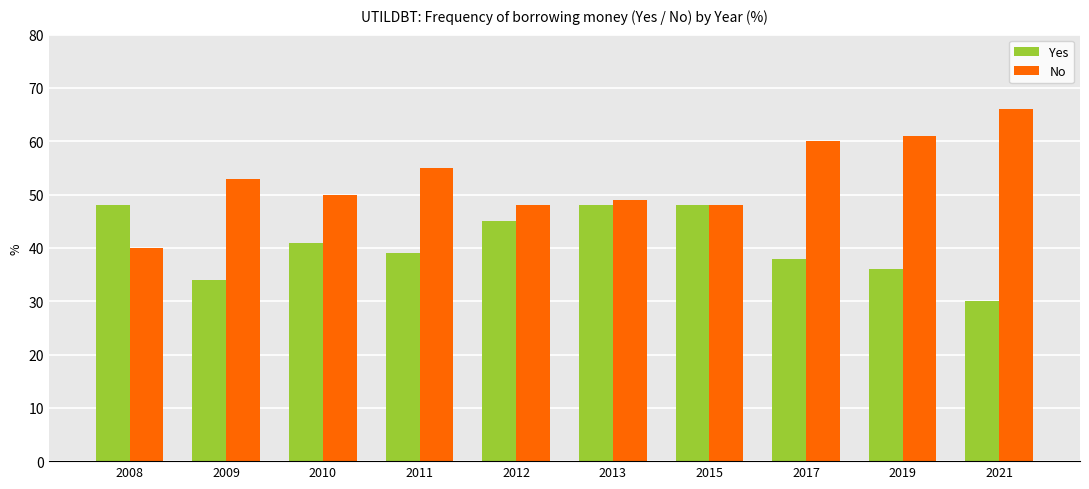

True or false: Yes has a value of 10 at 2021.

False